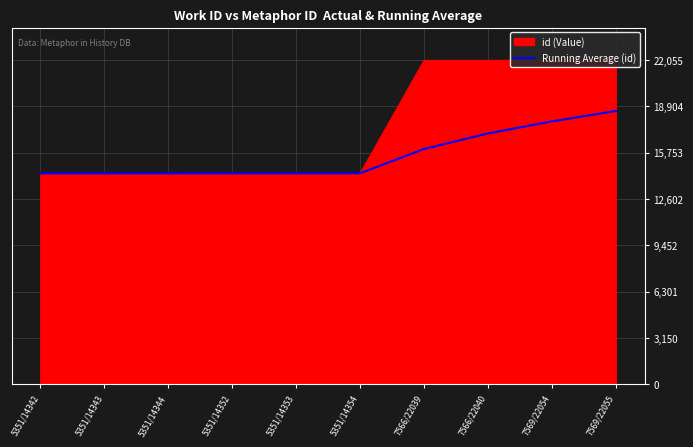

List the labels in order of value, largest first.

7569/22055, 7569/22054, 7566/22040, 7566/22039, 5351/14354, 5351/14353, 5351/14352, 5351/14344, 5351/14343, 5351/14342